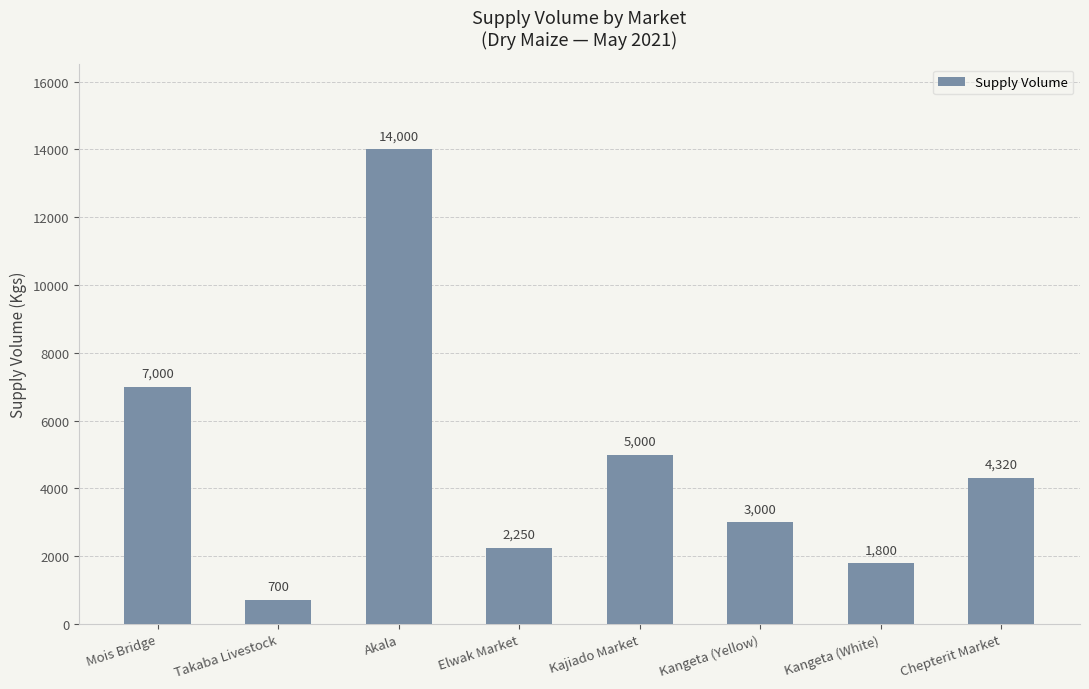

List the labels in order of value, smallest first.

Takaba Livestock, Kangeta (White), Elwak Market, Kangeta (Yellow), Chepterit Market, Kajiado Market, Mois Bridge, Akala